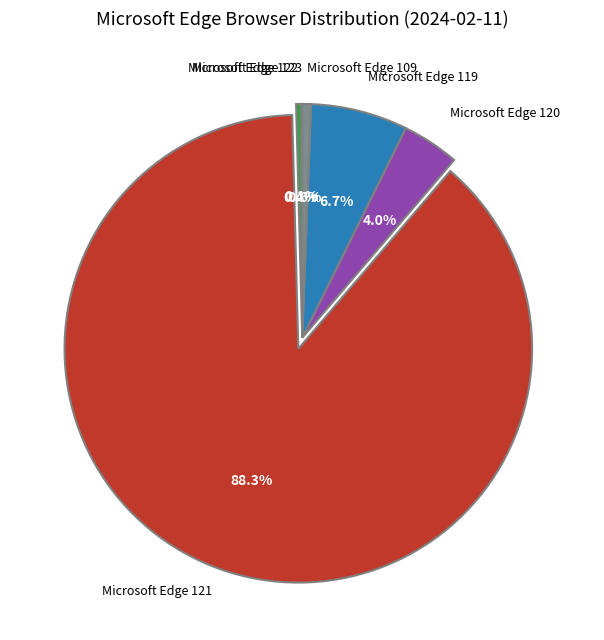

Is there any slice that represents more than half of the pie?

Yes